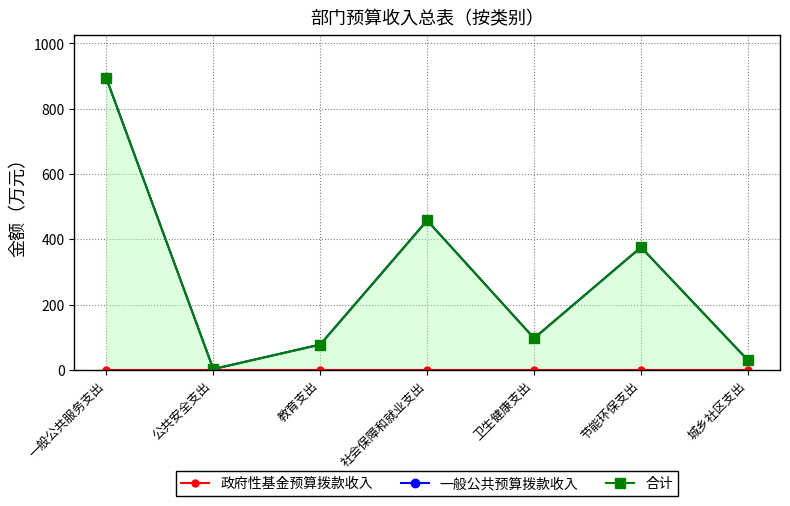

At which category is the sum across all series the highest?

一般公共服务支出